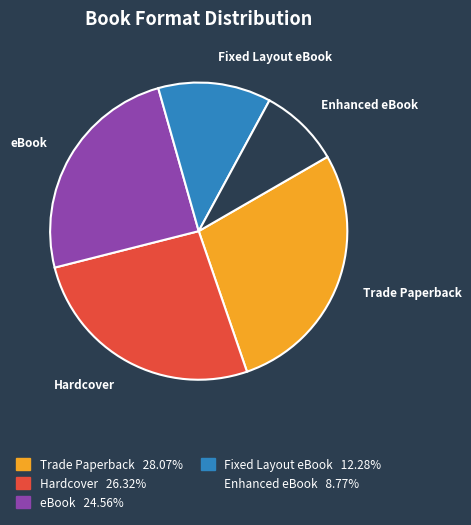

Combined, do Trade Paperback and Enhanced eBook account for over 50%?

No